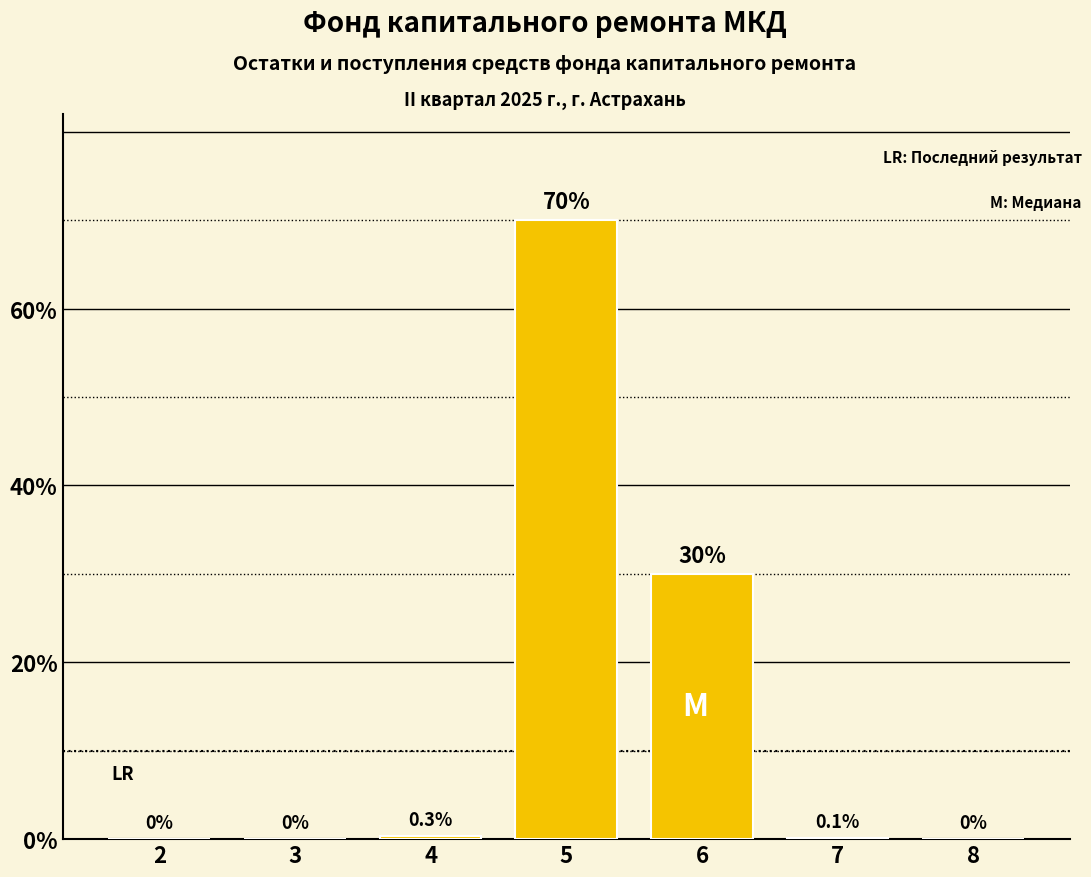

Reading left to right, what are all the values shown in this chart?

2=0.0	3=0.0	4=0.3	5=70.0	6=30.0	7=0.1	8=0.0